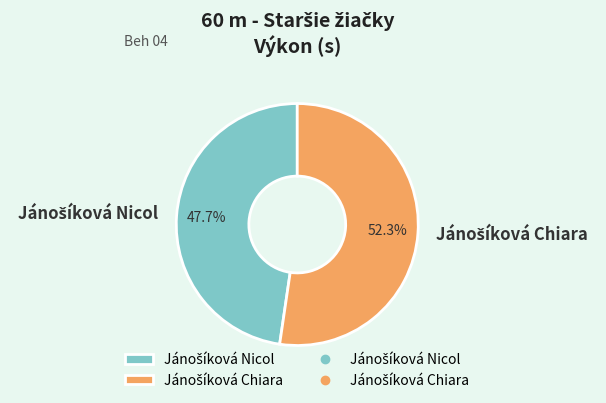

Is there a majority slice in this chart?

Yes